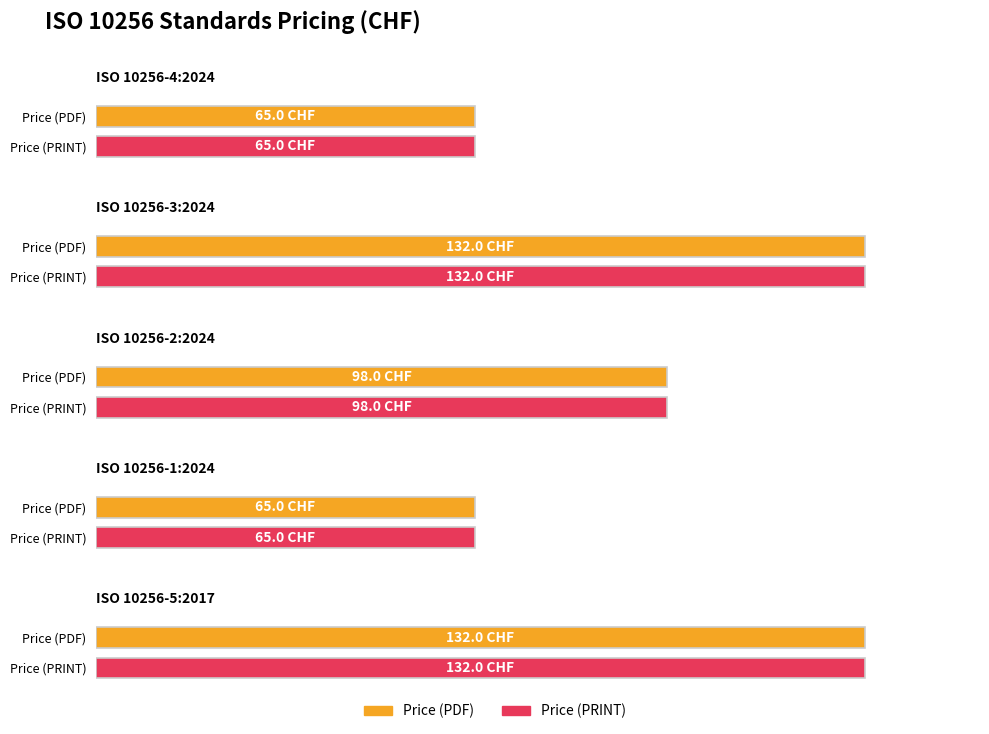

Between ISO 10256-2:2024 and ISO 10256-1:2024, which series saw the biggest shift?

Price (PDF)